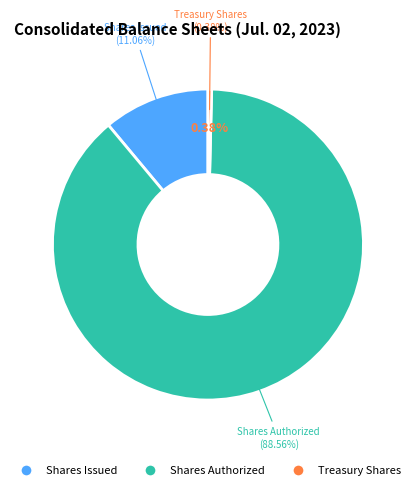

True or false: Common stock, shares issued accounts for 11% of the total.

True